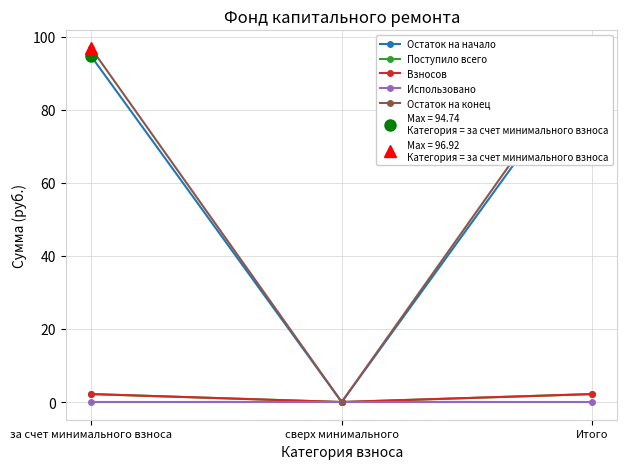

The value of Взносов at Итого is 2.2. True or false?

True